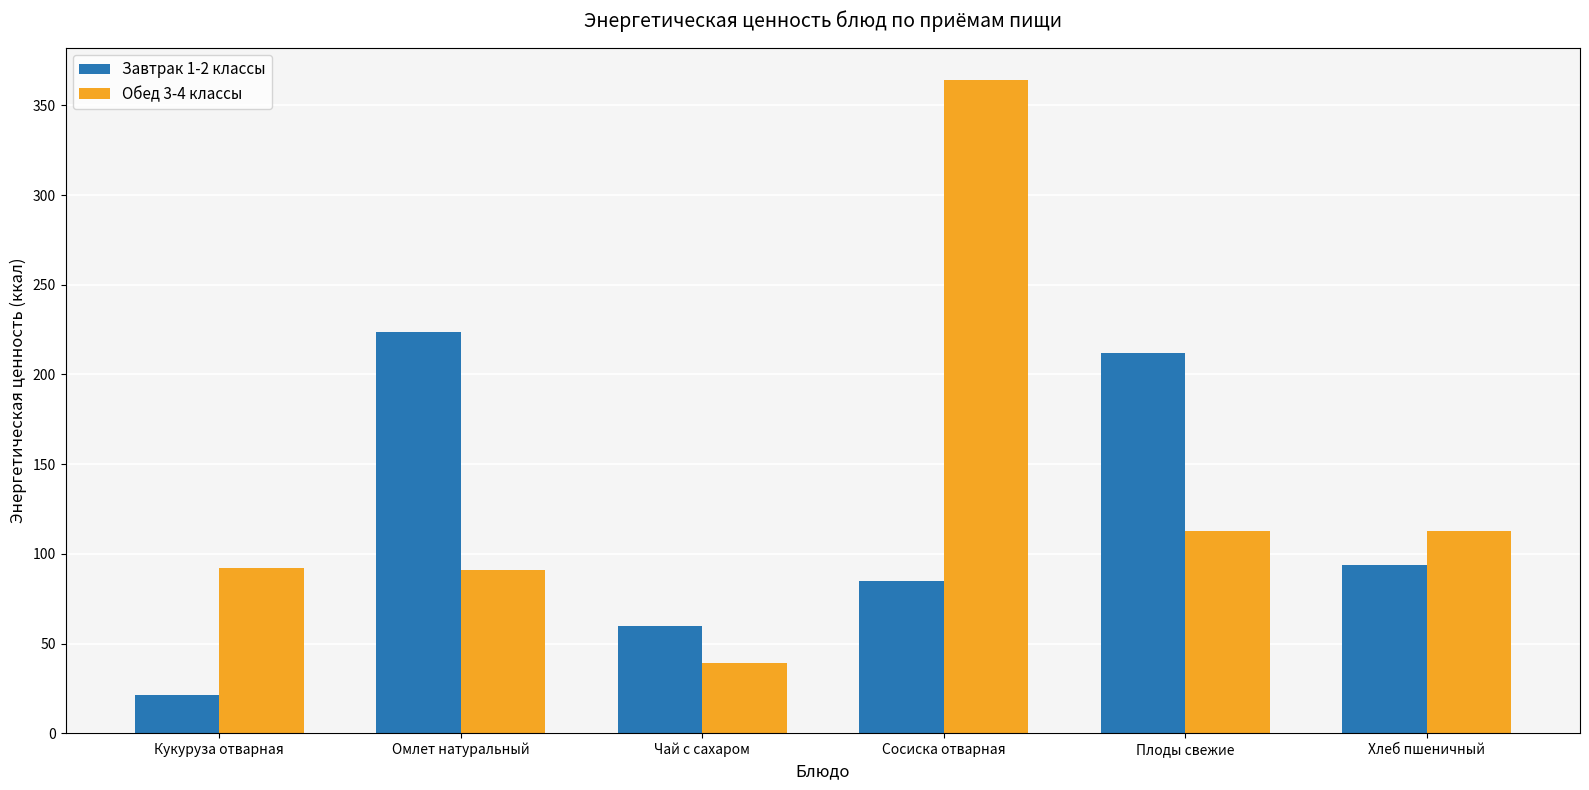

What is the sum of the Завтрак 1-2 классы values at Чай с сахаром and Кукуруза отварная?

81.2